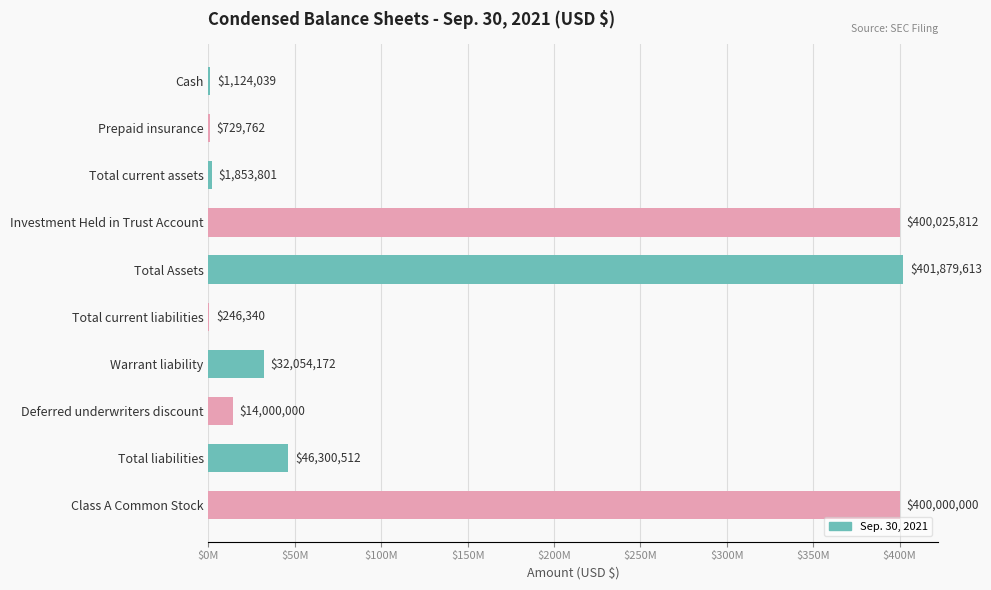

How many series are shown in this chart?

1